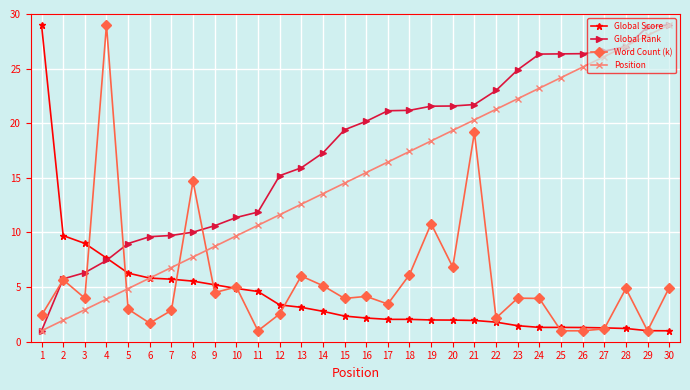

Rank the series at 24 from highest to lowest value.

Global Rank, Position, Word Count (k), Global Score